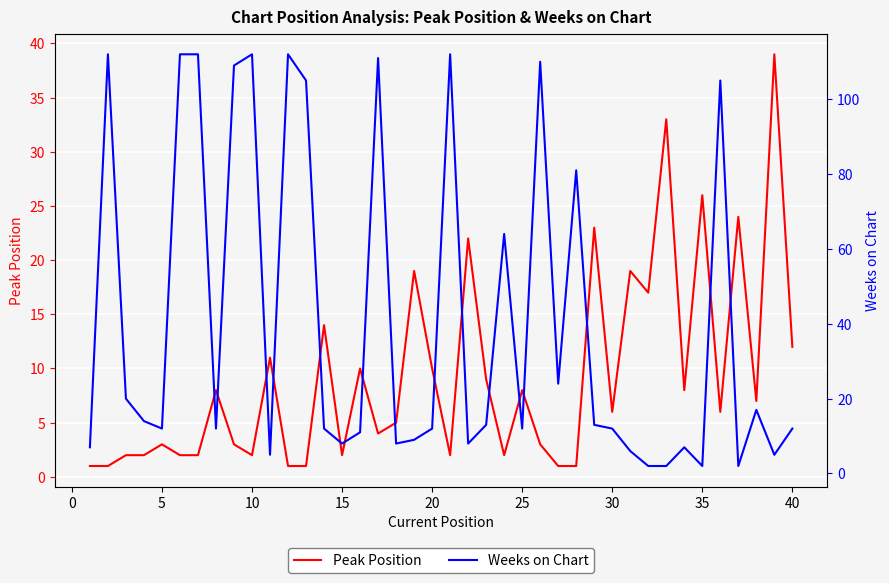

The value of Peak Position at 30 is 6. True or false?

True